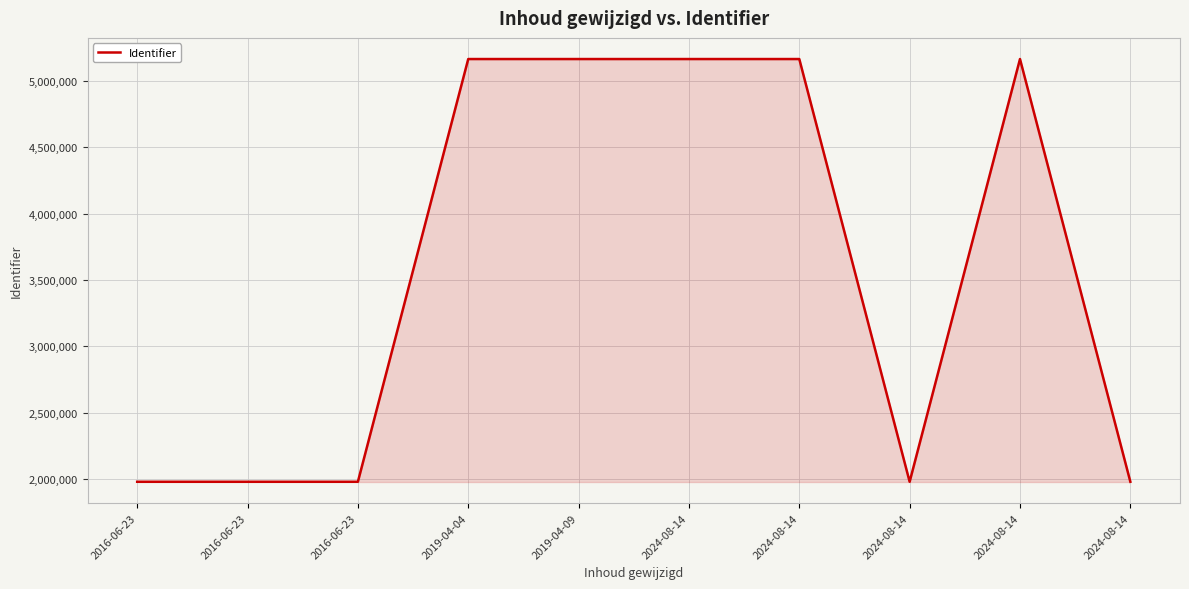

Does the chart display data point markers on the line(s)?

No